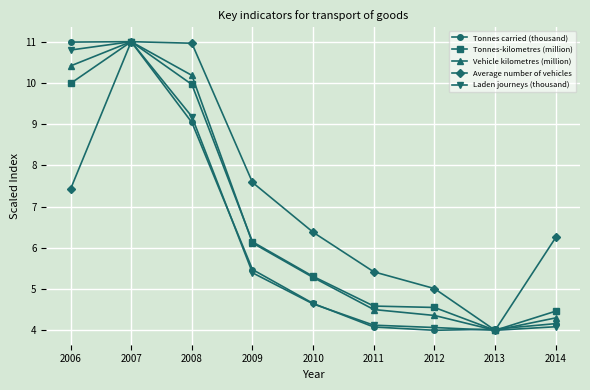

Which series changed the most between 2007 and 2008?

Tonnes carried (thousand)